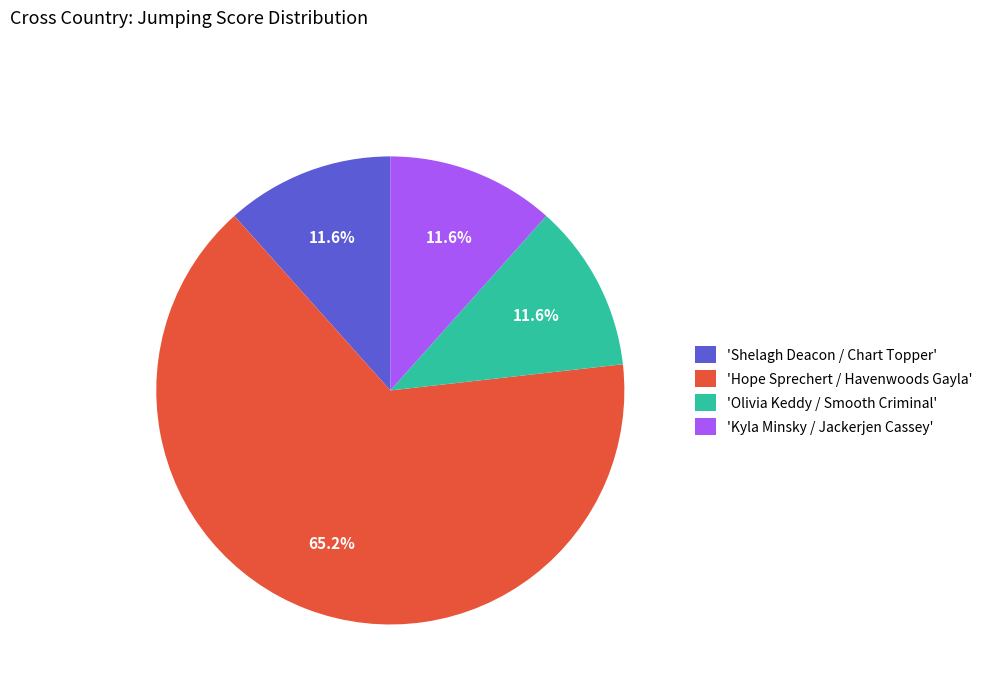

To the nearest percent, what is the average slice percentage?

25%